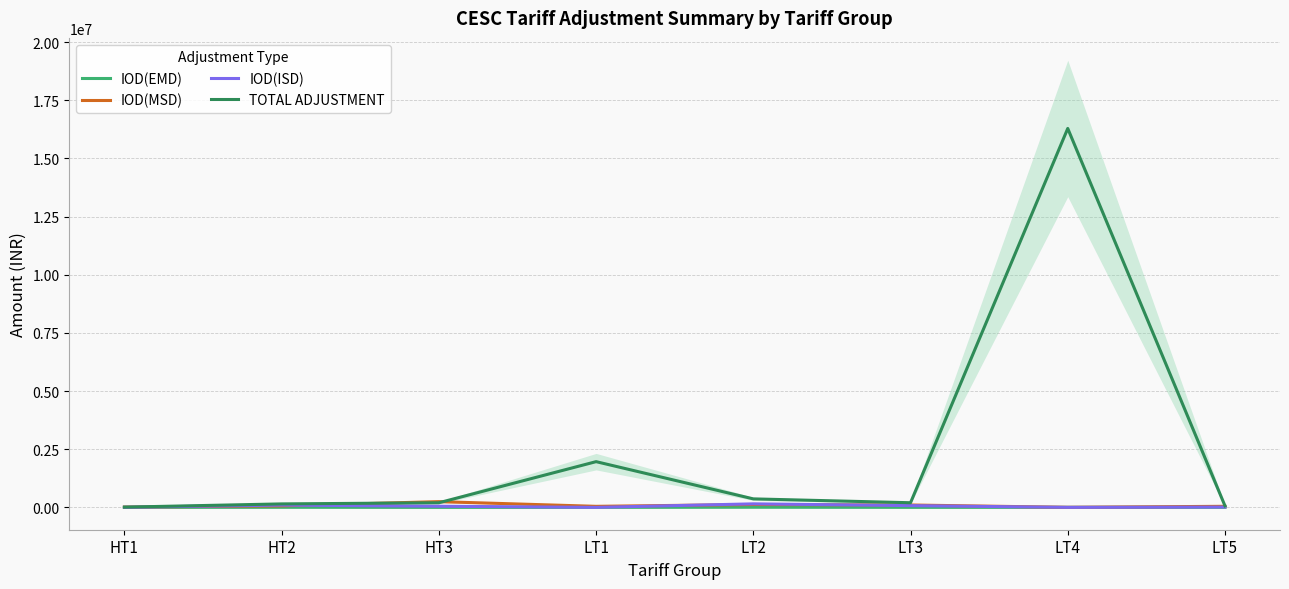

True or false: TOTAL ADJUSTMENT and IOD(EMD) intersect in this chart.

False